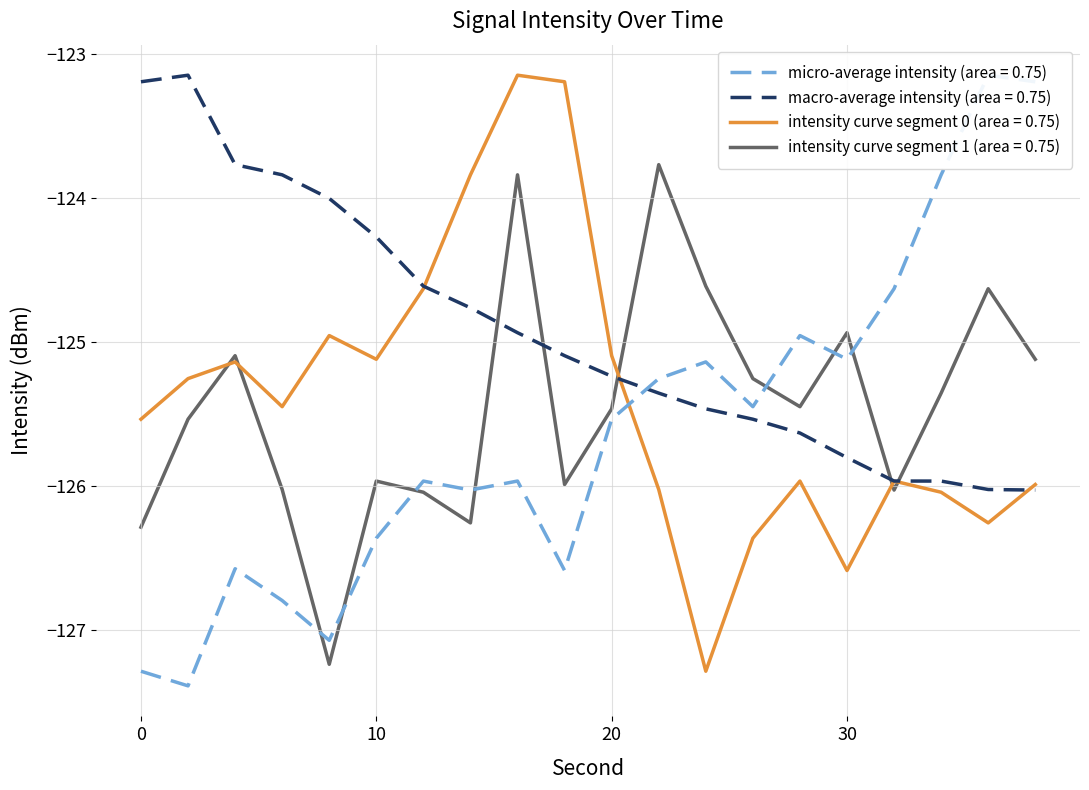

Which series changed the most between 32 and 38?

intensity(dBm) min per minute